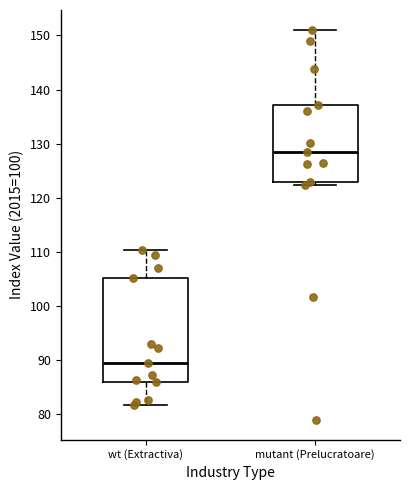

Reading left to right, read every box against the y-axis: the position of its median line, the range the box covers, and the ends of its whiskers. The values are not printed on the chart, so give them approximately, as read against the axis.

wt (Extractiva): median 90, box 86 to 105, whiskers 82 to 110
mutant (Prelucratoare): median 129, box 123 to 137, whiskers 122 to 151